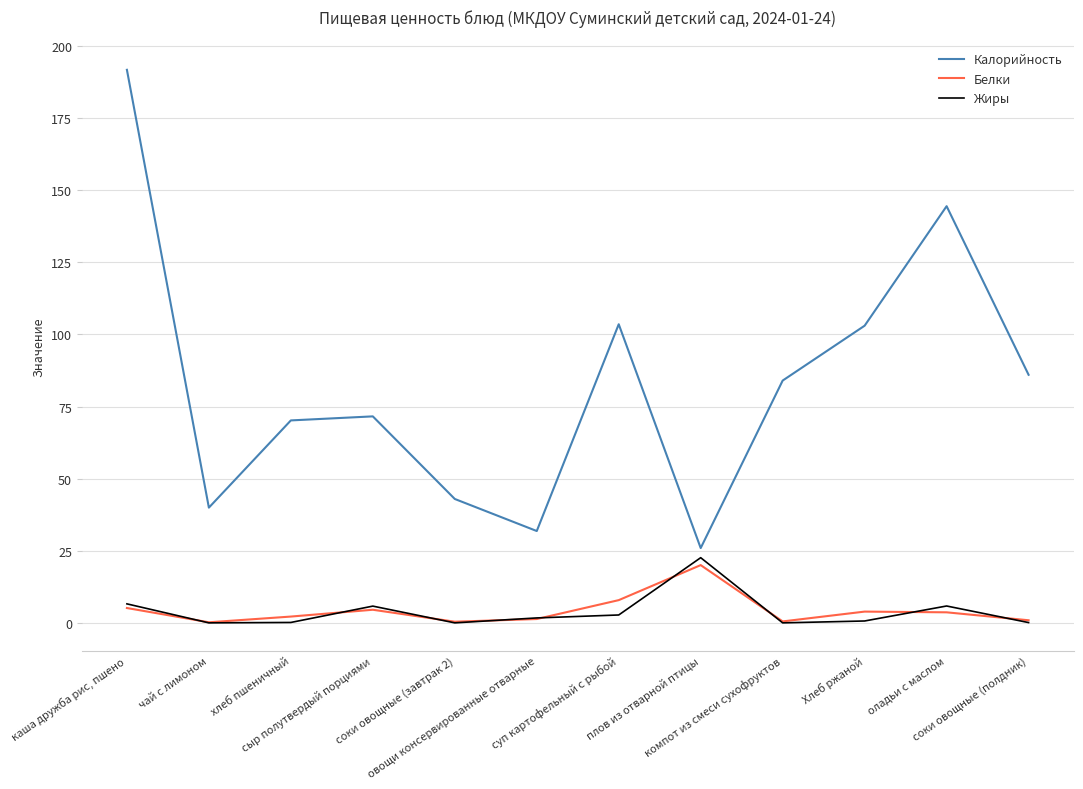

True or false: Белки and Калорийность cross at least once.

False